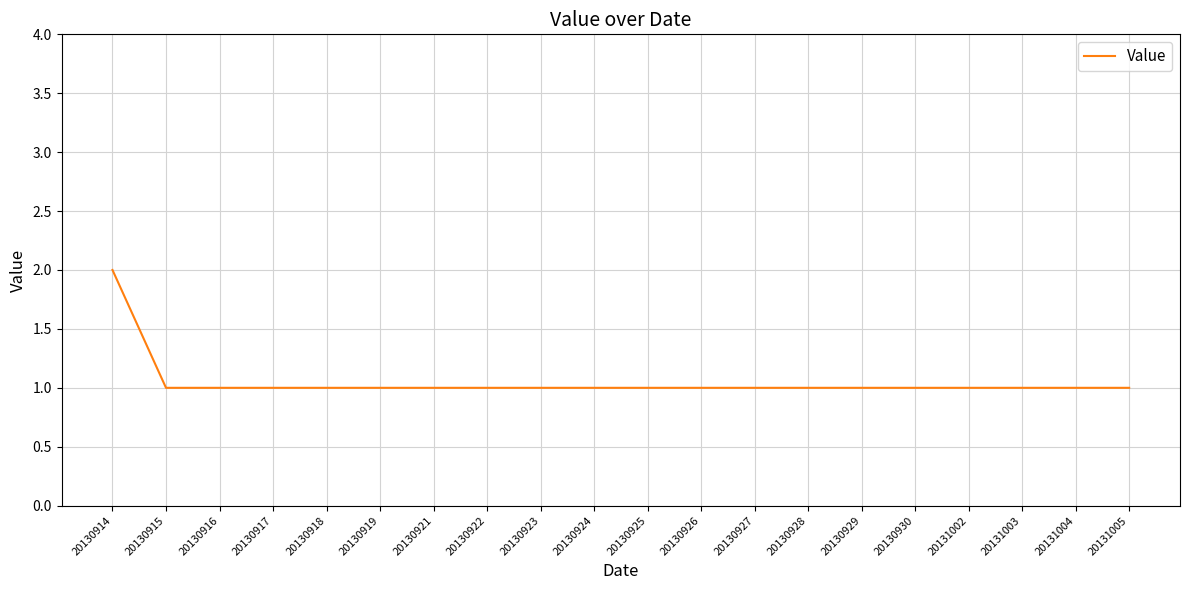

At which category does the chart reach its peak across all series?

20130914